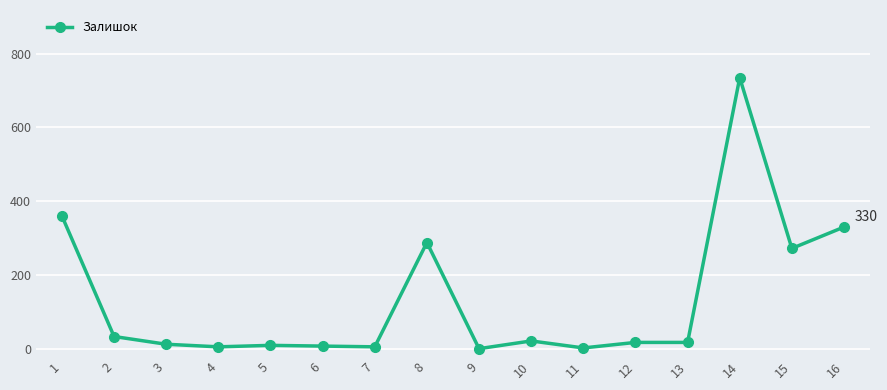

What value does the data have at 13?

17